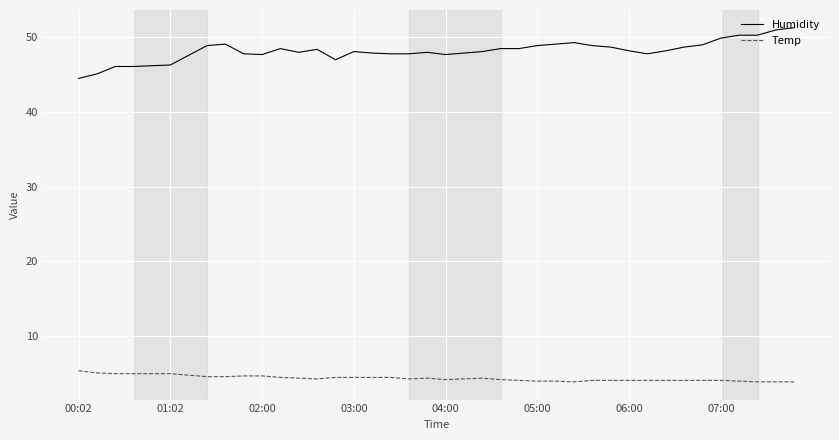

True or false: Temp and Humidity cross at least once.

False